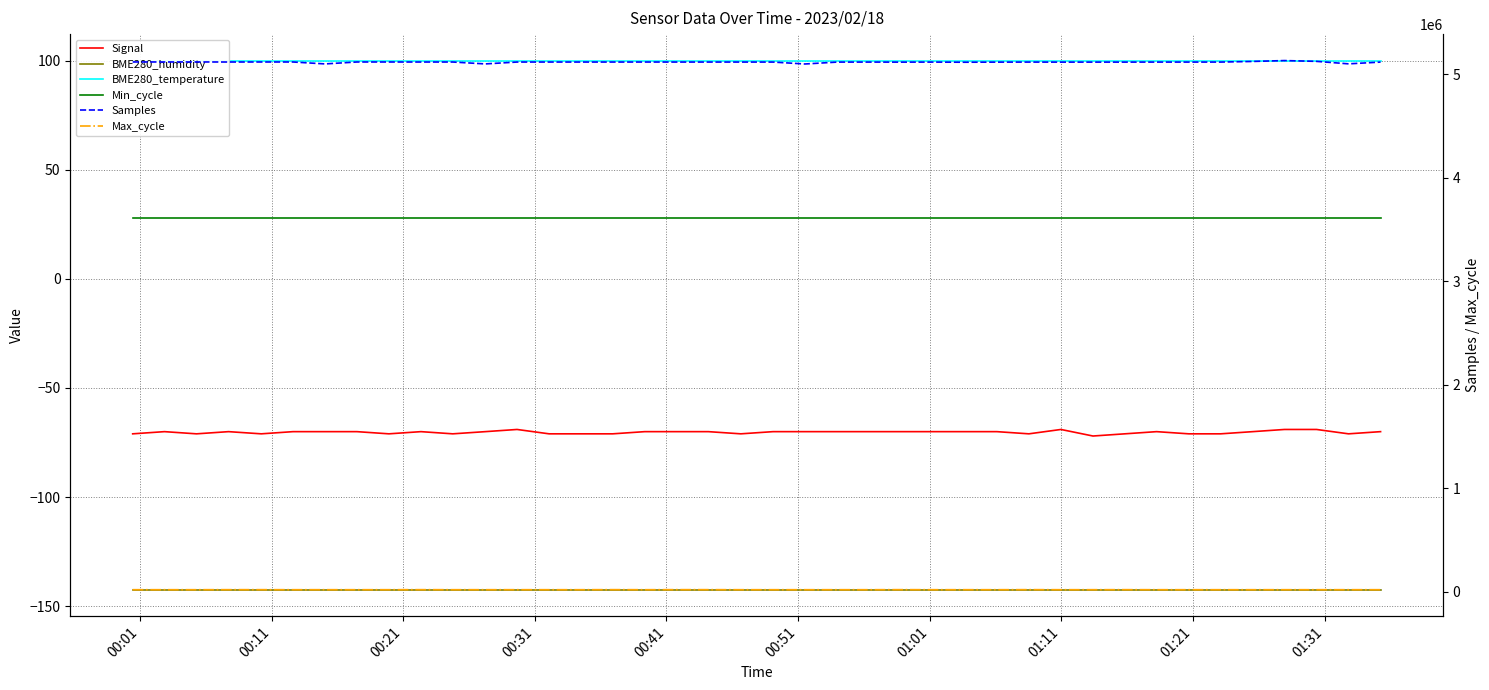

Reading left to right, what are all the values shown in this chart?

Signal: -71.0	-70.0	-71.0	-70.0	-71.0	-70.0	-70.0	-70.0	-71.0	-70.0	-71.0	-70.0	-69.0	-71.0	-71.0	-71.0	-70.0	-70.0	-70.0	-71.0	-70.0	-70.0	-70.0	-70.0	-70.0	-70.0	-70.0	-70.0	-71.0	-69.0	-72.0	-71.0	-70.0	-71.0	-71.0	-70.0	-69.0	-69.0	-71.0	-70.0
BME280_humidity: -142.4	-142.4	-142.4	-142.4	-142.4	-142.4	-142.4	-142.4	-142.4	-142.4	-142.4	-142.4	-142.4	-142.4	-142.4	-142.4	-142.4	-142.4	-142.4	-142.4	-142.4	-142.4	-142.4	-142.4	-142.4	-142.4	-142.4	-142.4	-142.4	-142.4	-142.4	-142.4	-142.4	-142.4	-142.4	-142.4	-142.4	-142.4	-142.4	-142.4
BME280_temperature: 100.0	100.0	100.0	100.0	100.0	100.0	100.0	100.0	100.0	100.0	100.0	100.0	100.0	100.0	100.0	100.0	100.0	100.0	100.0	100.0	100.0	100.0	100.0	100.0	100.0	100.0	100.0	100.0	100.0	100.0	100.0	100.0	100.0	100.0	100.0	100.0	100.0	100.0	100.0	100.0
Min_cycle: 28.0	28.0	28.0	28.0	28.0	28.0	28.0	28.0	28.0	28.0	28.0	28.0	28.0	28.0	28.0	28.0	28.0	28.0	28.0	28.0	28.0	28.0	28.0	28.0	28.0	28.0	28.0	28.0	28.0	28.0	28.0	28.0	28.0	28.0	28.0	28.0	28.0	28.0	28.0	28.0
Samples: 5116454.0	5116314.0	5116556.0	5115936.0	5116200.0	5116110.0	5097649.0	5116111.0	5116127.0	5115803.0	5115854.0	5097621.0	5115655.0	5115732.0	5115623.0	5115634.0	5115808.0	5115578.0	5115603.0	5115493.0	5115364.0	5096948.0	5115165.0	5115344.0	5114791.0	5115238.0	5113884.0	5114881.0	5115285.0	5114918.0	5115033.0	5115039.0	5115341.0	5115332.0	5115424.0	5121438.0	5129912.0	5122260.0	5098330.0	5115164.0
Max_cycle: 19911.0	19912.0	19919.0	20274.0	20317.0	19912.0	19999.0	19918.0	19920.0	20363.0	19911.0	20006.0	20028.0	19916.0	19912.0	20457.0	19919.0	20431.0	20414.0	19916.0	19915.0	19912.0	19911.0	19911.0	20485.0	19912.0	20014.0	19915.0	20516.0	19912.0	20019.0	20309.0	19912.0	19912.0	19915.0	19919.0	19961.0	19961.0	19992.0	19919.0